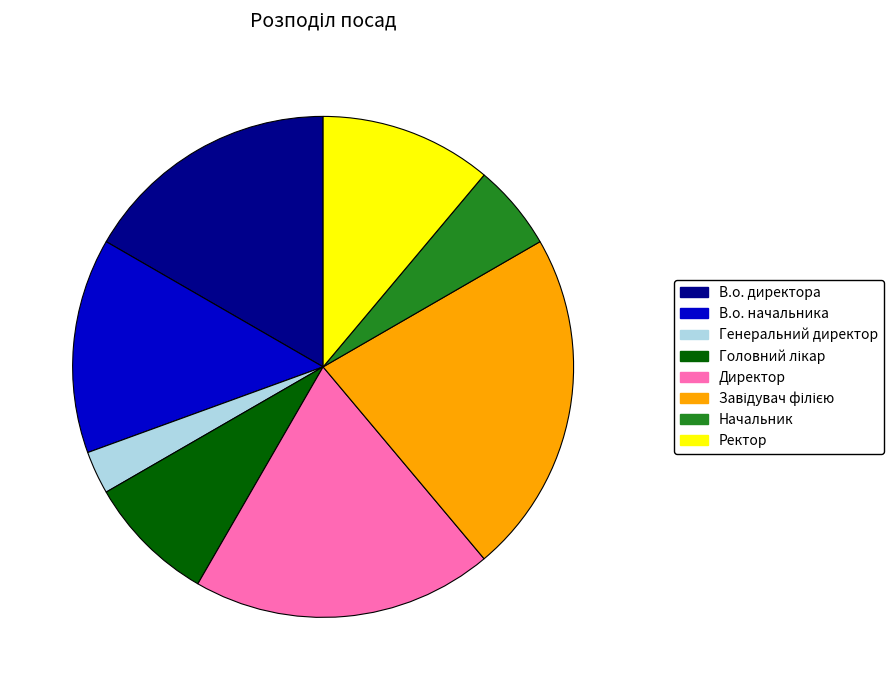

How many slices are in this pie chart?

8